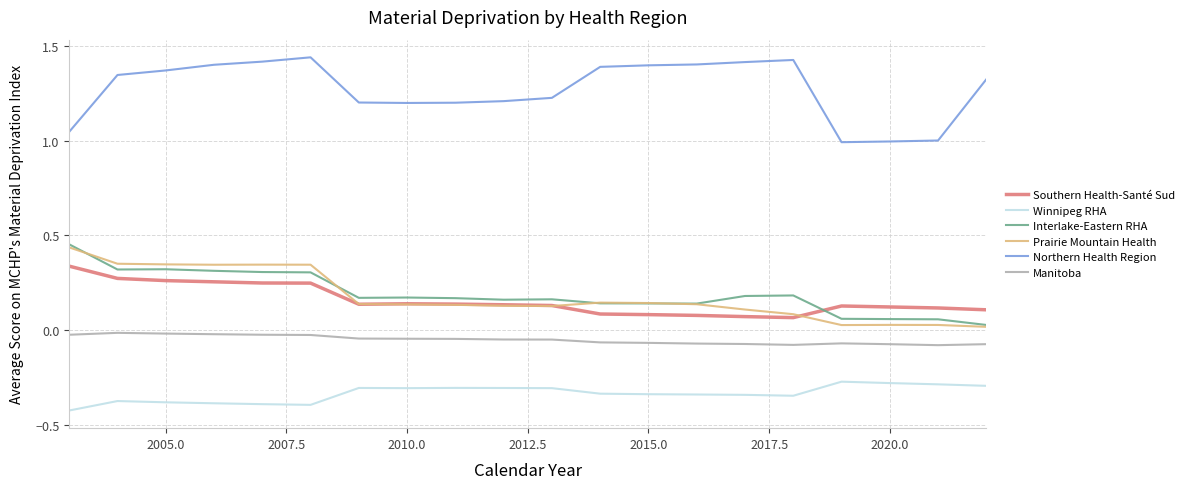

True or false: Manitoba and Northern Health Region intersect in this chart.

False